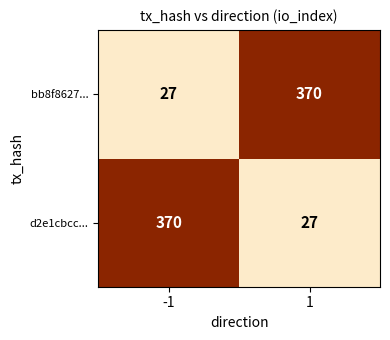

At -1, list the series in order from smallest to largest.

bb8f8627..., d2e1cbcc...